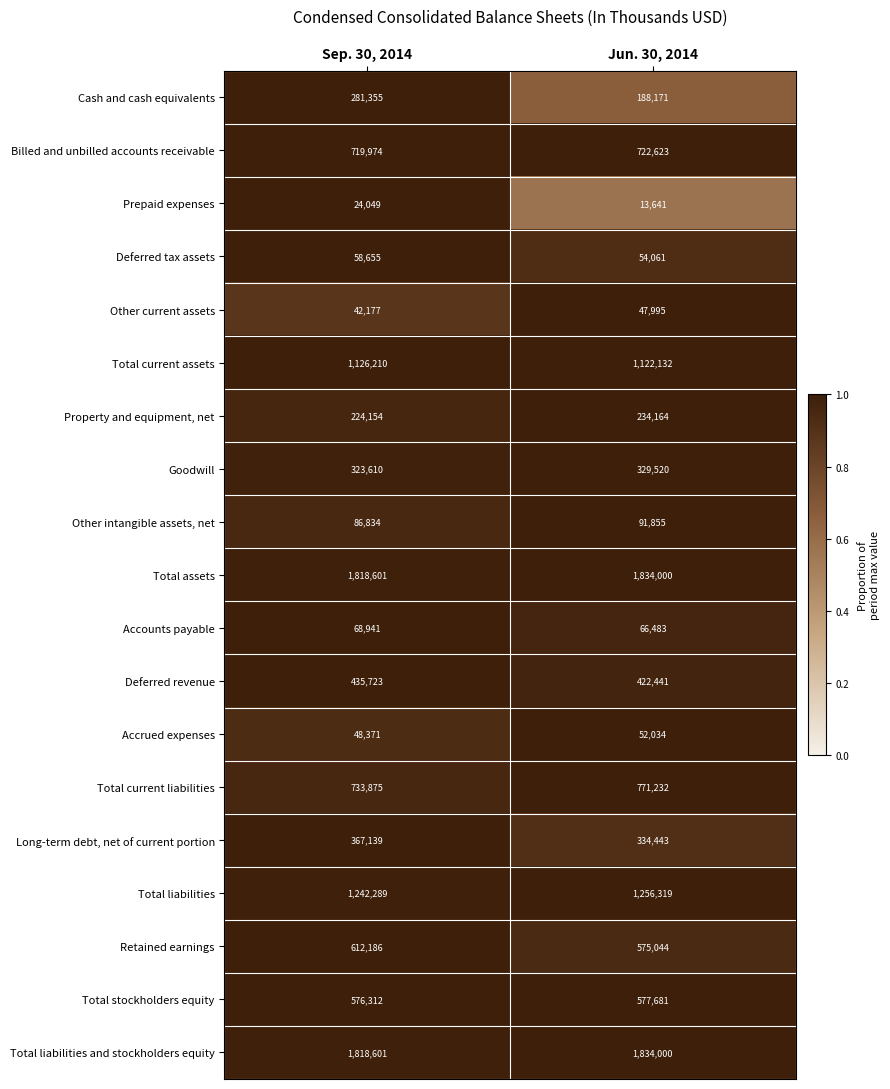

What is the approximate value of Total liabilities at Jun. 30, 2014, to the nearest 10?

1256320